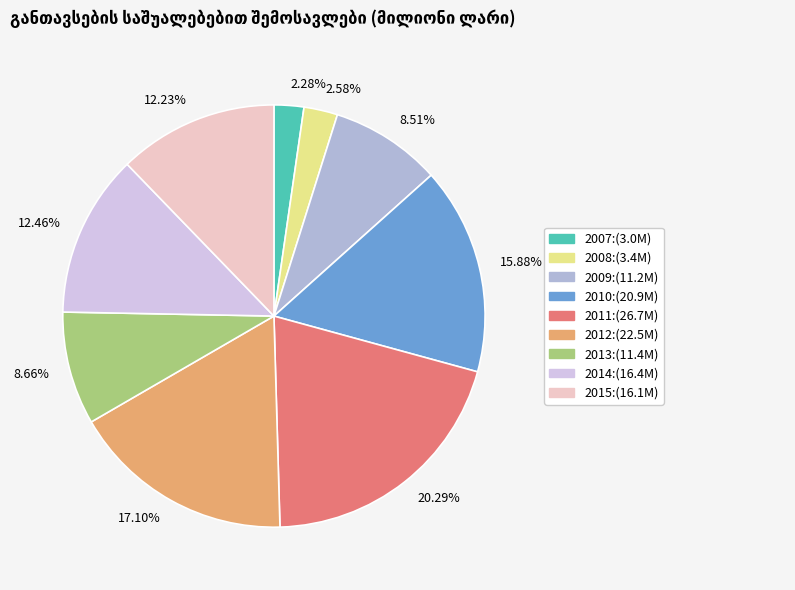

Which has a higher value, 20.29% or 12.23%?

20.29%